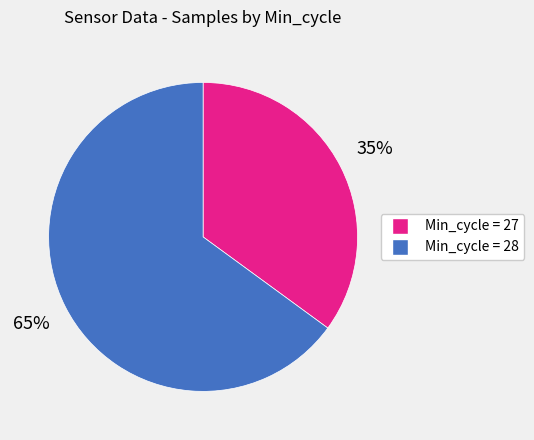

To the nearest percent, what is the average slice percentage?

50%